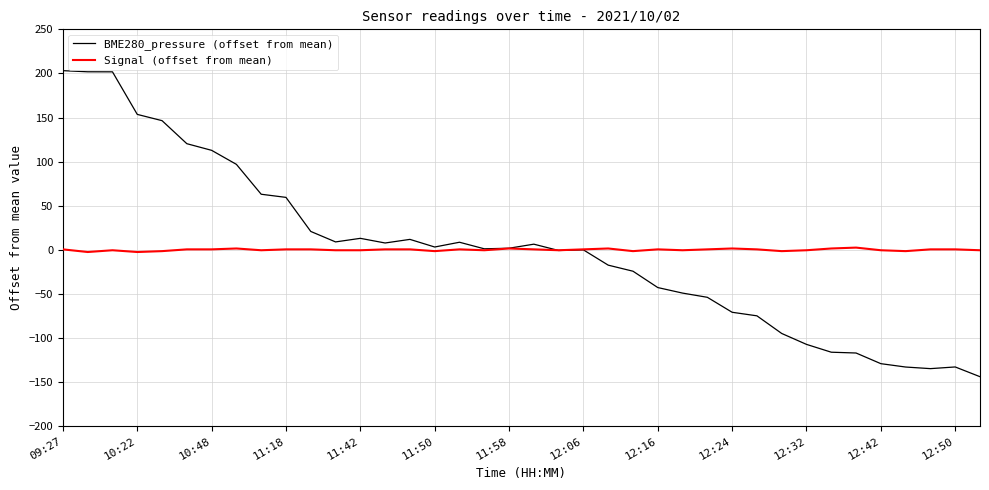

Rank the series by their maximum value, from highest to lowest.

BME280_pressure (offset from mean), Signal (offset from mean)